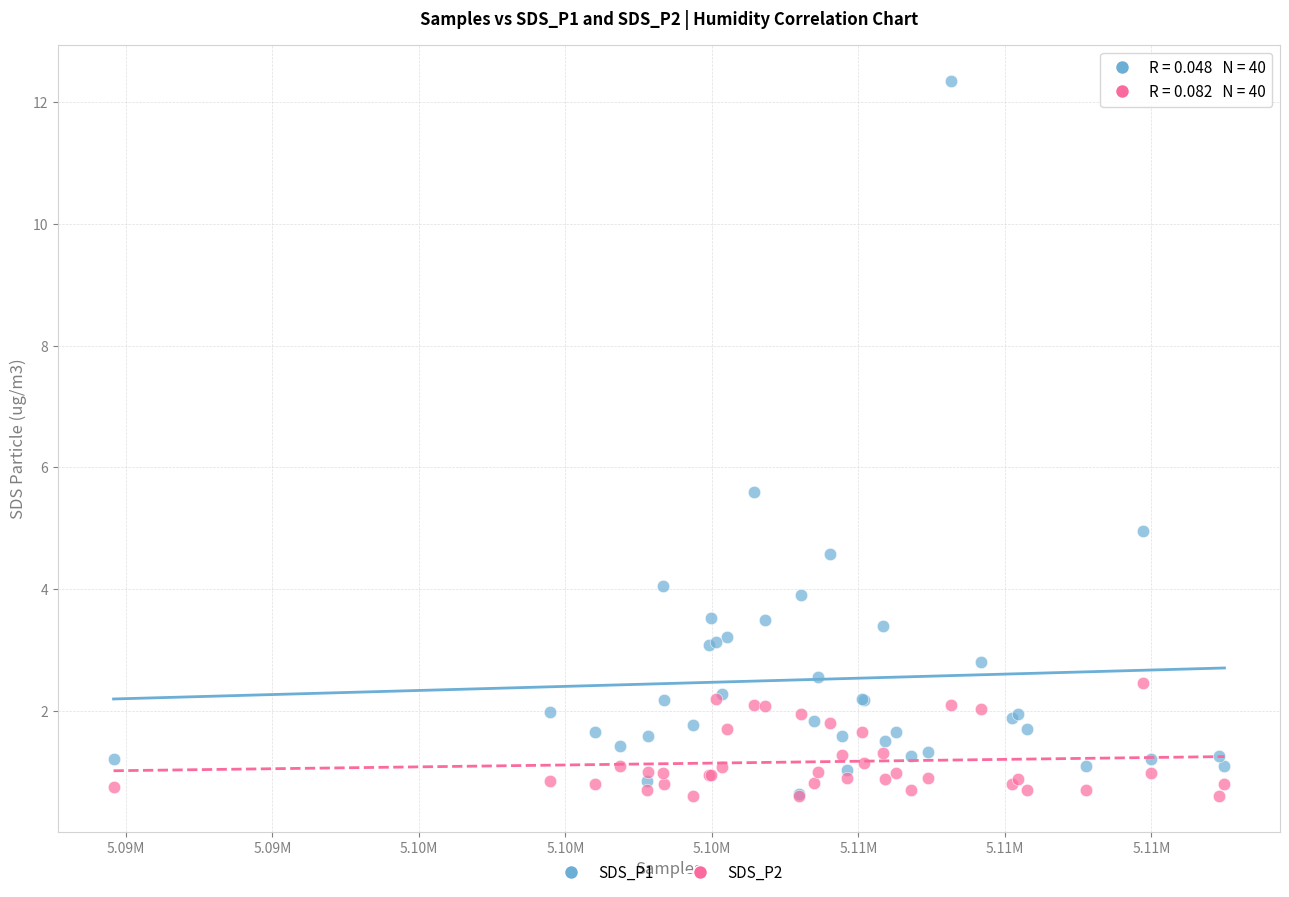

What are all the series names shown in the legend?

SDS_P1, SDS_P2